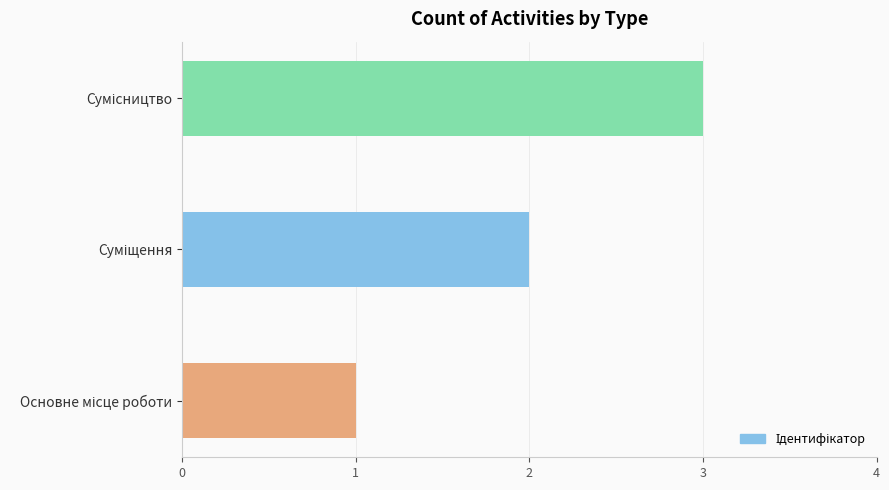

What is the sum of all values?

6